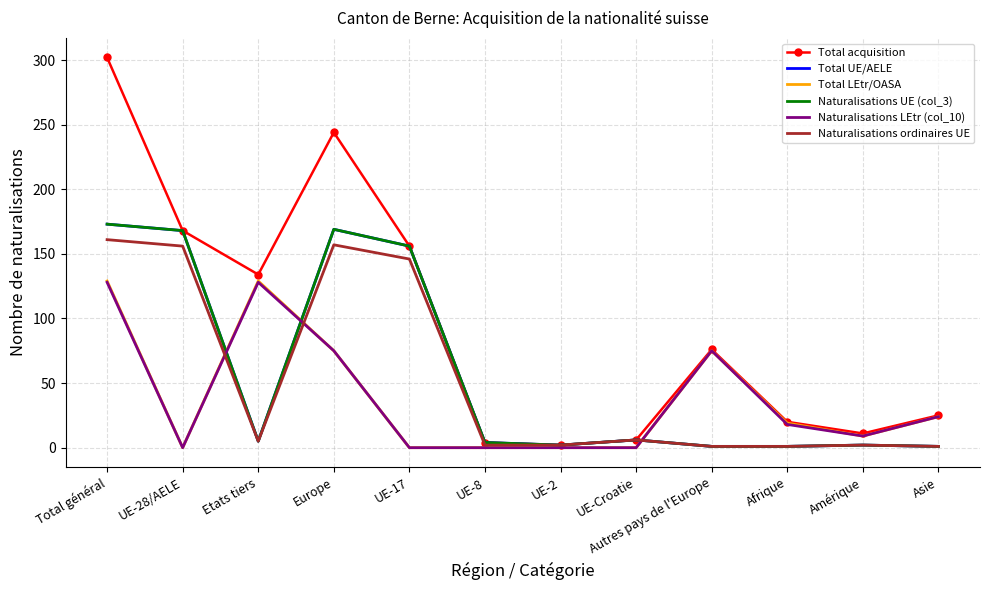

What is the sum of all Total LEtr/OASA values?

460